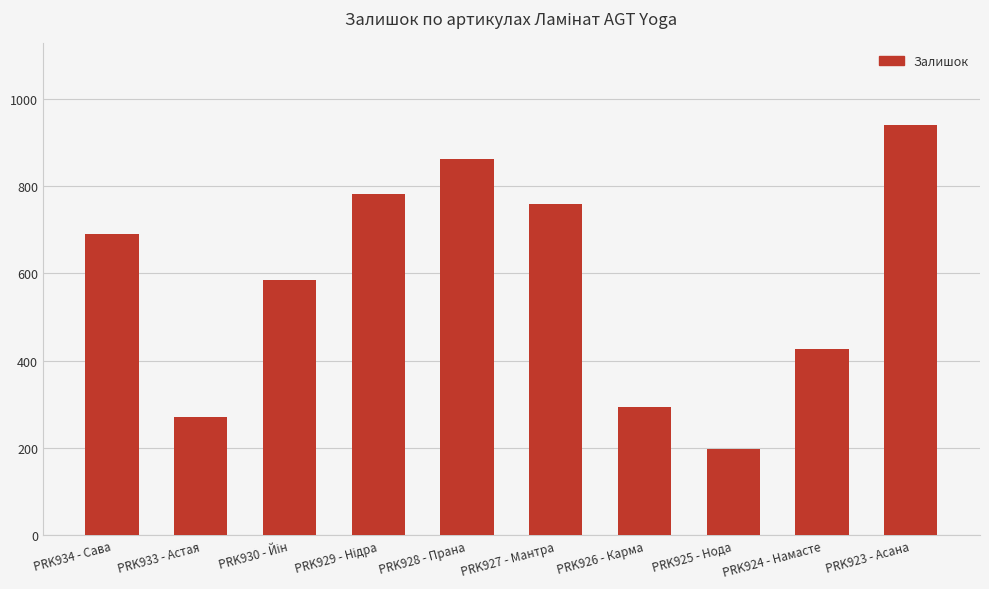

How many data points are less than 690?

5